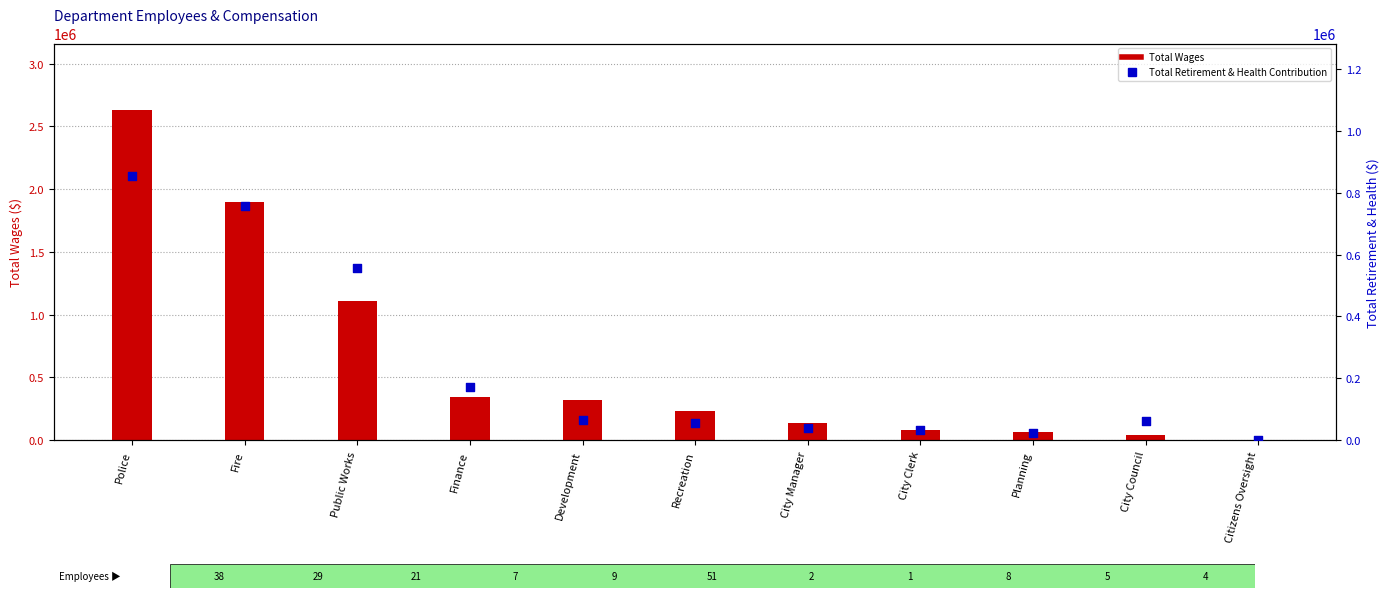

At how many categories does at least one series exceed 2579340?

1